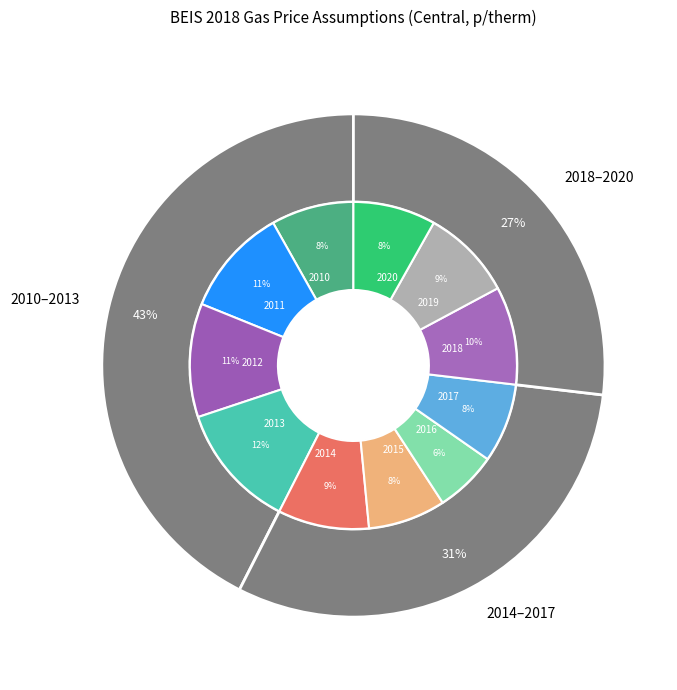

To the nearest percent, what is the average slice percentage?

9%